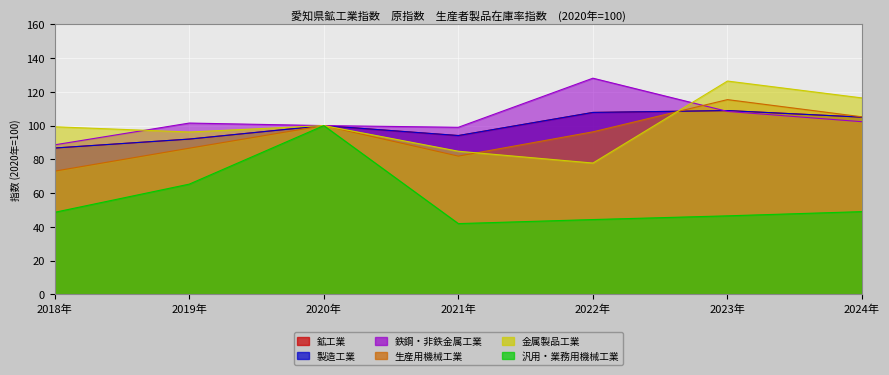

Between which two adjacent categories do 鉄鋼・非鉄金属工業 and 生産用機械工業 first intersect?

2022年 and 2023年